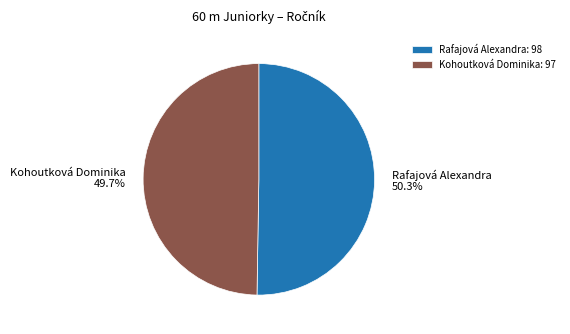

To the nearest percent, what is the difference between the largest and smallest slice percentages?

1%